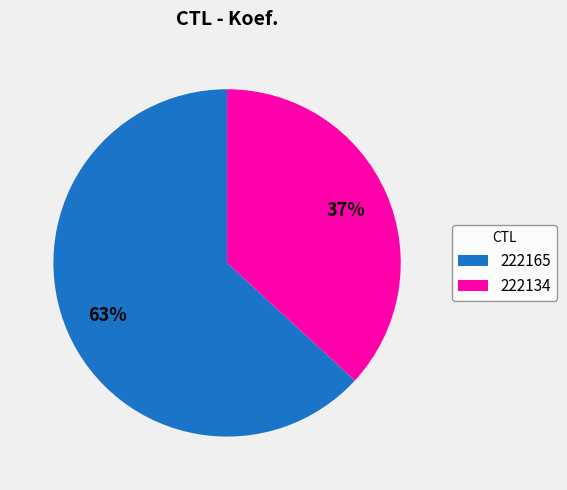

To the nearest percent, what is the difference between the 222165 and 222134 slice percentages?

26%